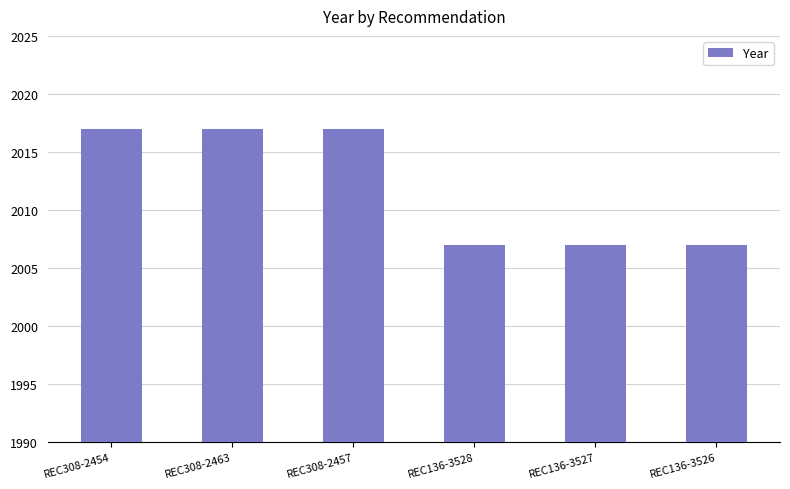

Reading left to right, transcribe all the data shown in this chart.

2017	2017	2017	2007	2007	2007